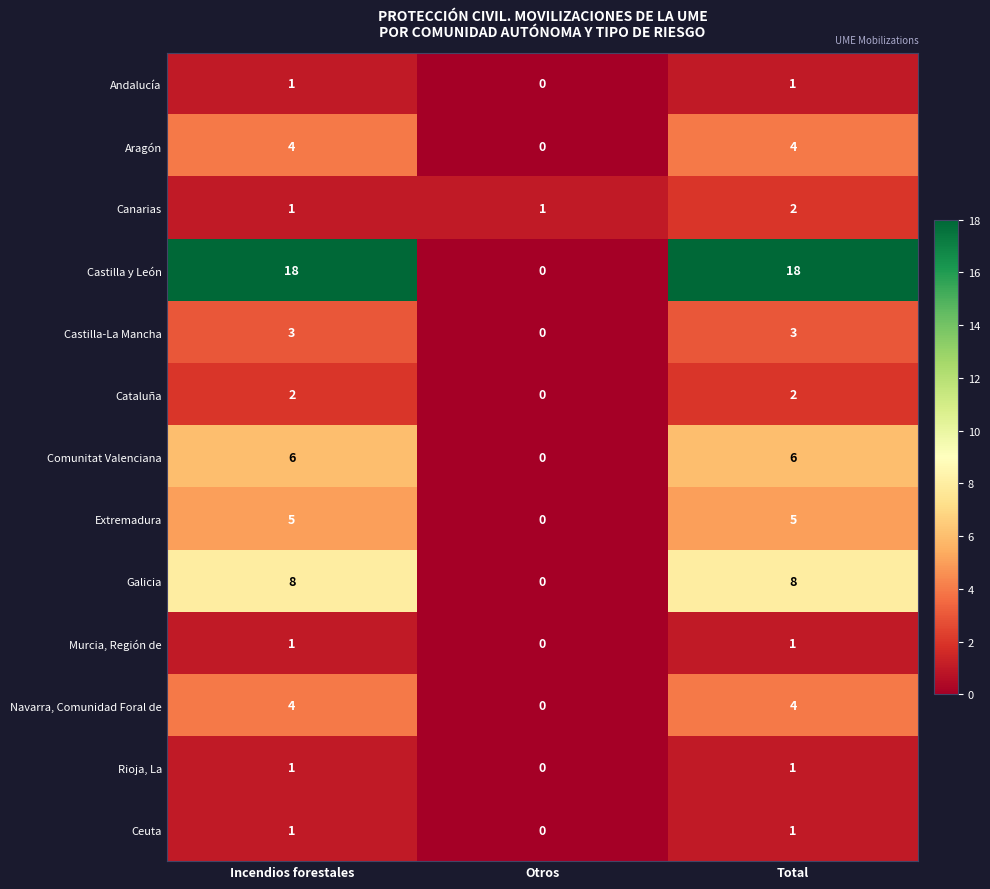

What is the greatest value displayed?

18